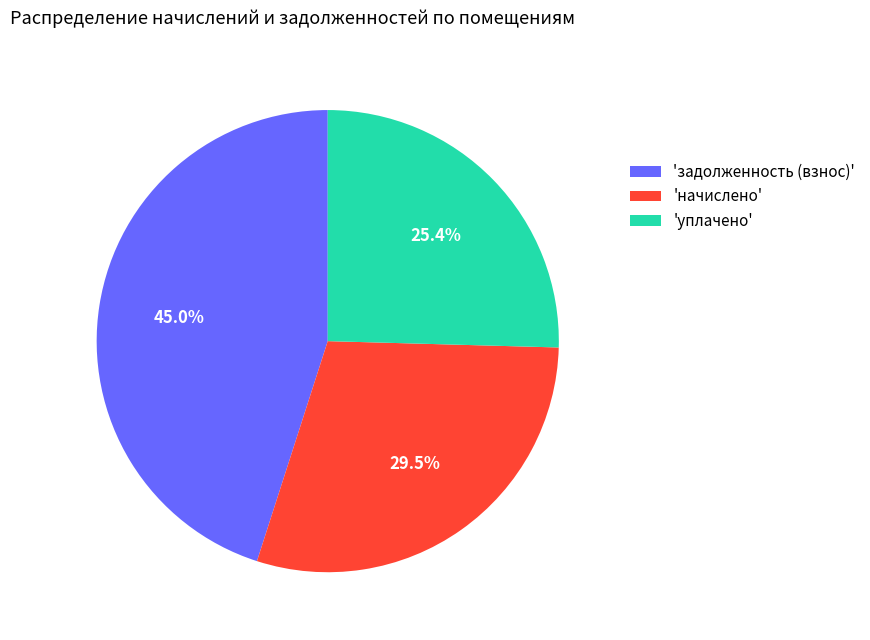

How many segments does this pie chart have?

3